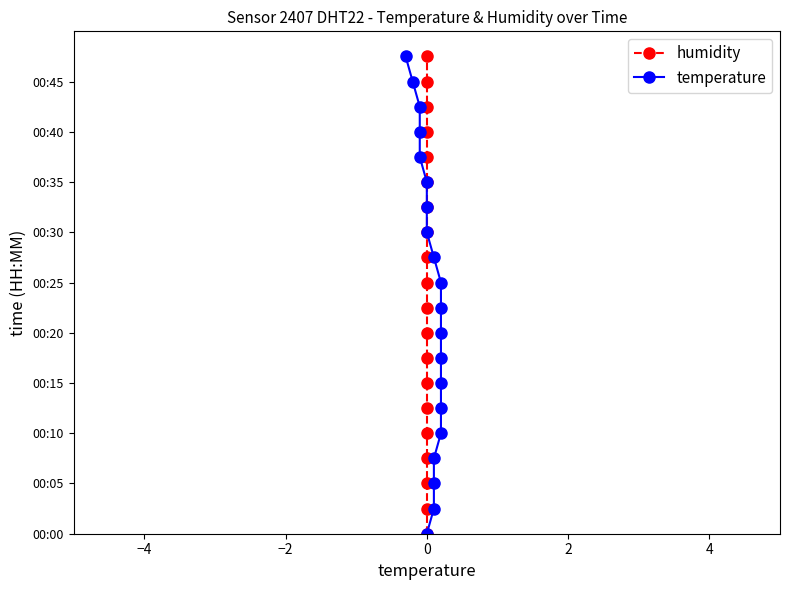

Count the number of categories in the chart.

20